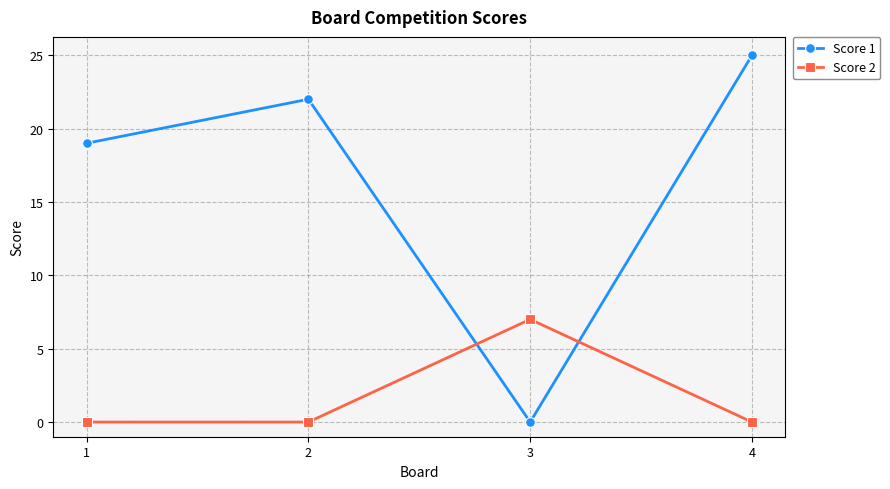

Count the number of categories in the chart.

4